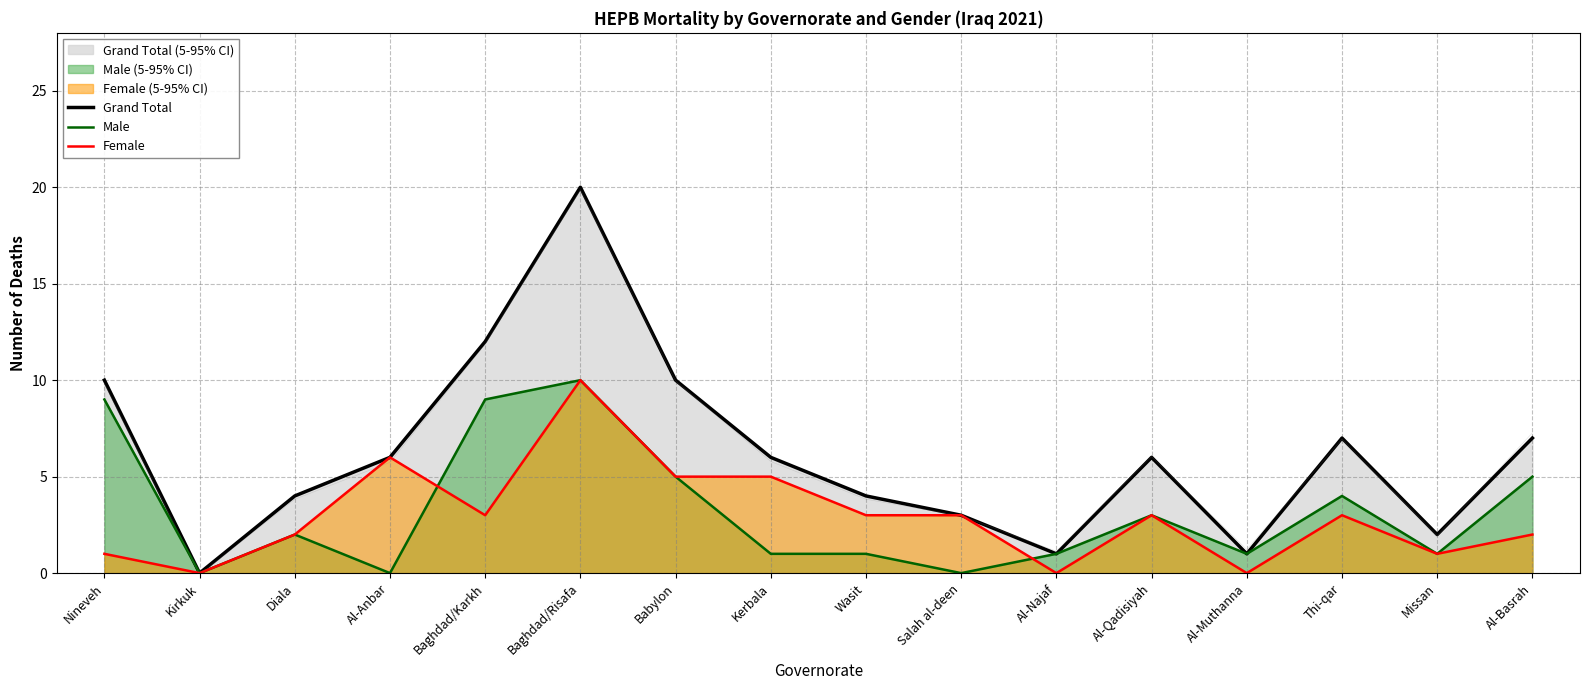

Reading left to right, what are all the values shown in this chart?

Grand Total: Nineveh=10	Kirkuk=0	Diala=4	Al-Anbar=6	Baghdad/Karkh=12	Baghdad/Risafa=20	Babylon=10	Kerbala=6	Wasit=4	Salah al-deen=3	Al-Najaf=1	Al-Qadisiyah=6	Al-Muthanna=1	Thi-qar=7	Missan=2	Al-Basrah=7
Male: Nineveh=9	Kirkuk=0	Diala=2	Al-Anbar=0	Baghdad/Karkh=9	Baghdad/Risafa=10	Babylon=5	Kerbala=1	Wasit=1	Salah al-deen=0	Al-Najaf=1	Al-Qadisiyah=3	Al-Muthanna=1	Thi-qar=4	Missan=1	Al-Basrah=5
Female: Nineveh=1	Kirkuk=0	Diala=2	Al-Anbar=6	Baghdad/Karkh=3	Baghdad/Risafa=10	Babylon=5	Kerbala=5	Wasit=3	Salah al-deen=3	Al-Najaf=0	Al-Qadisiyah=3	Al-Muthanna=0	Thi-qar=3	Missan=1	Al-Basrah=2